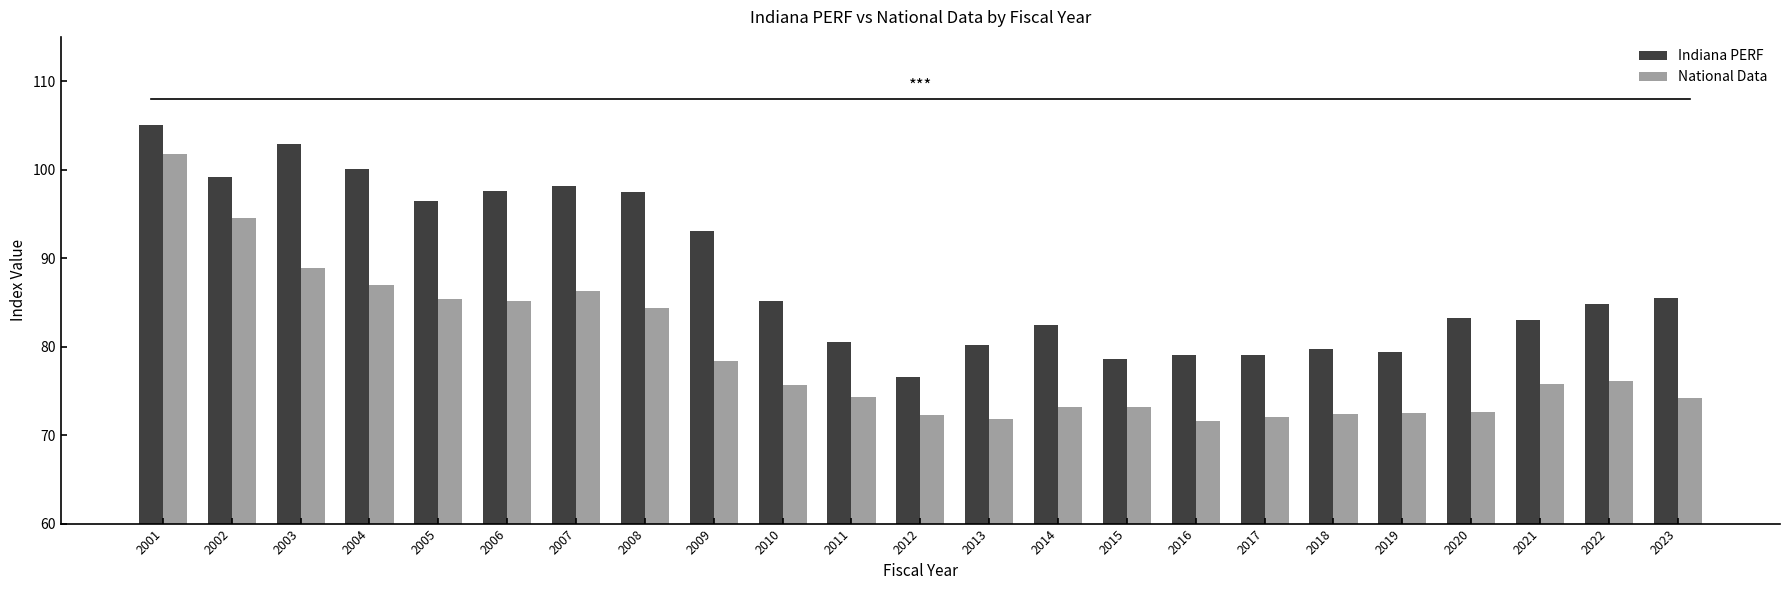

How many values in the National Data series exceed 75?

12